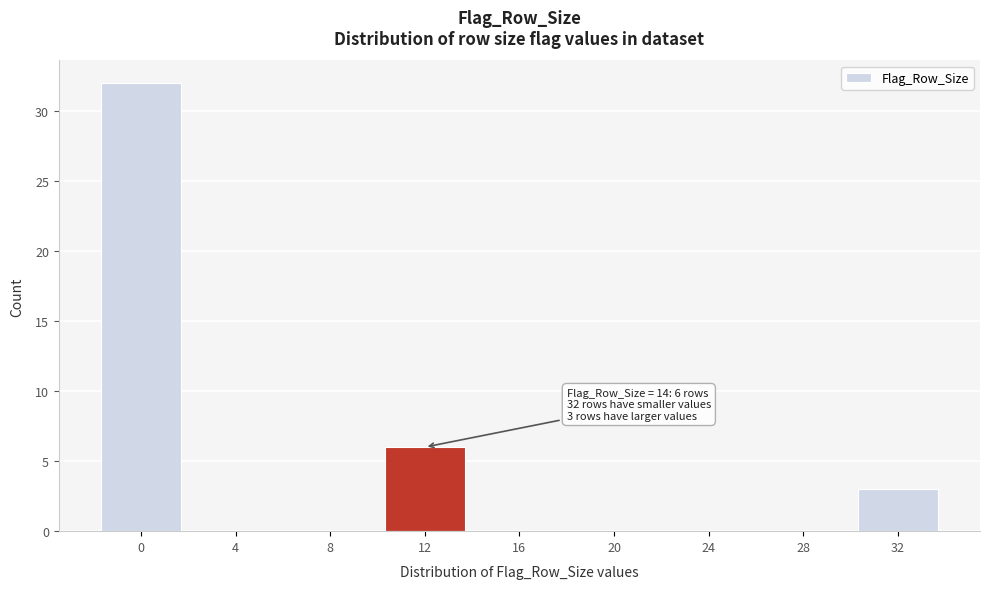

Reading left to right, what are all the values shown in this chart?

0=32	4=0	8=0	12=6	16=0	20=0	24=0	28=0	32=3